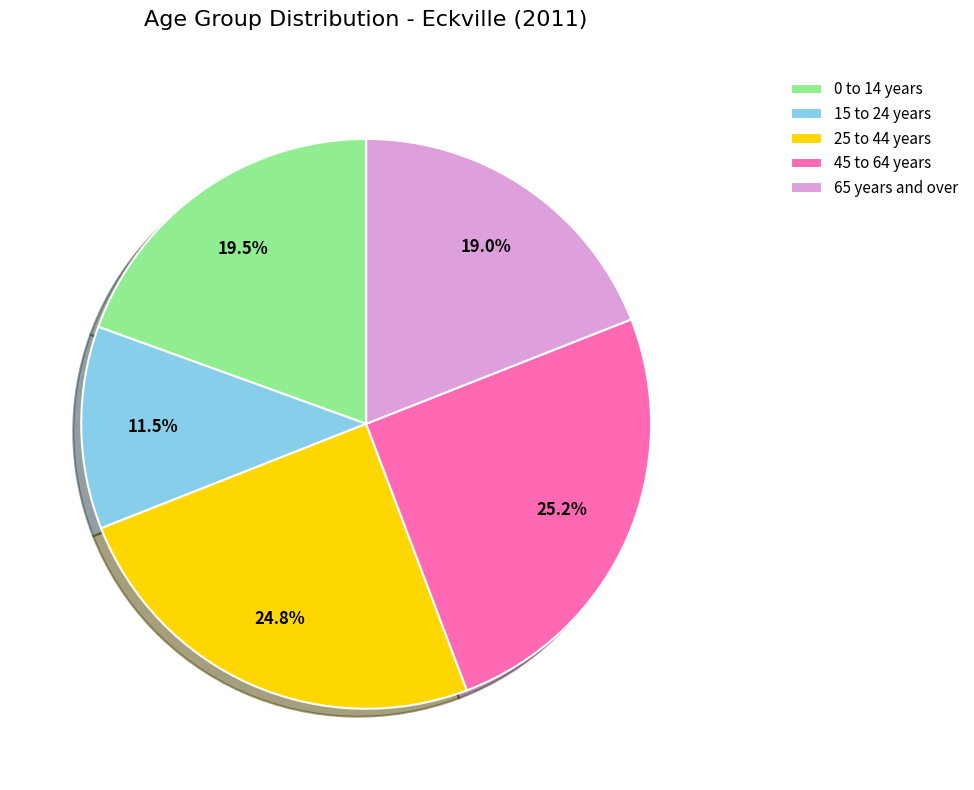

How much of the chart is everything except 15 to 24 years?

88.5%